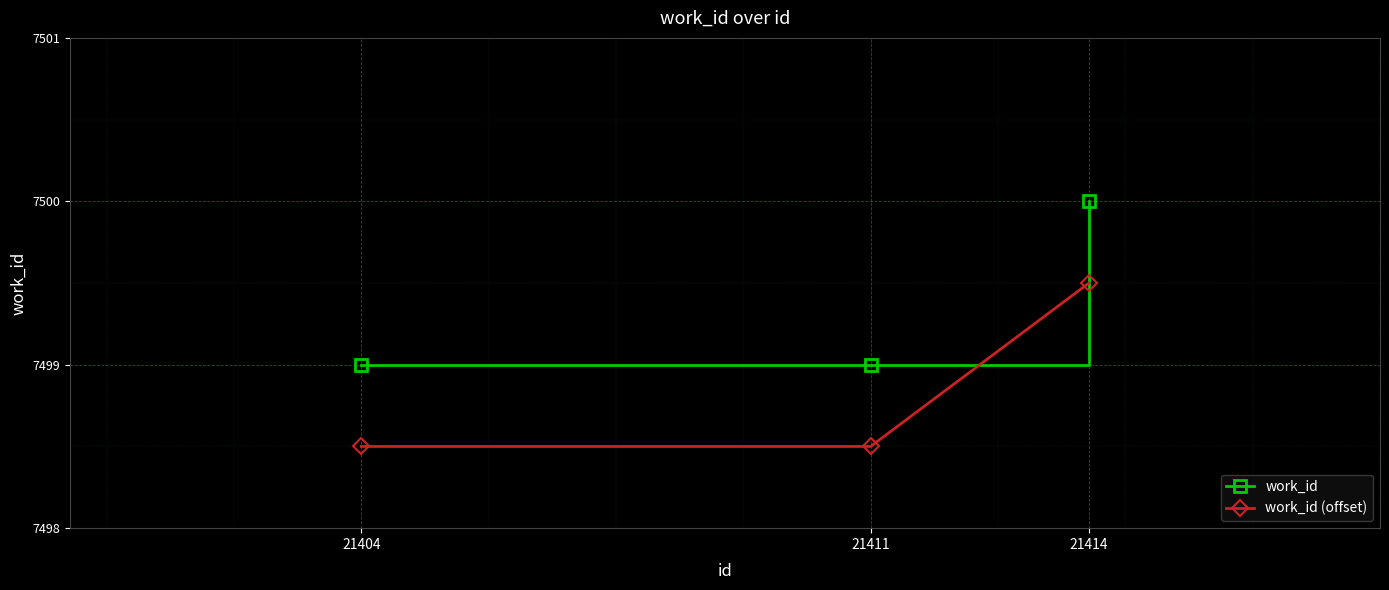

At which label does work_id reach its peak?

21414